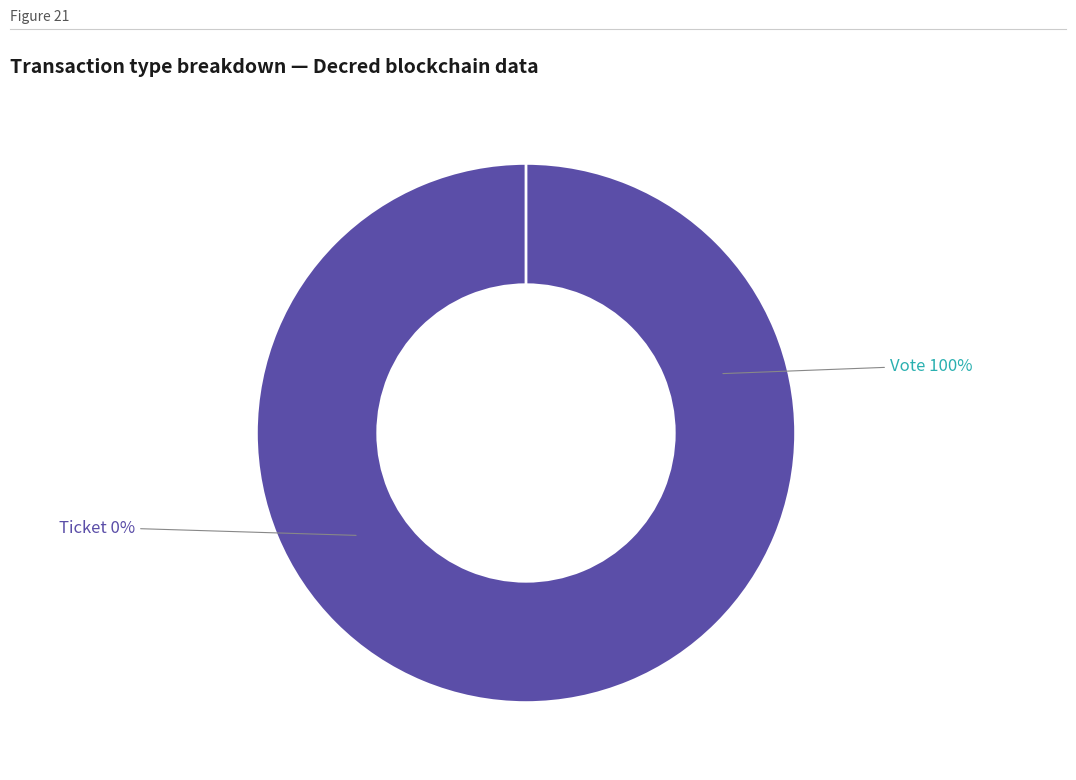

What is the smallest slice in the pie chart?

Ticket